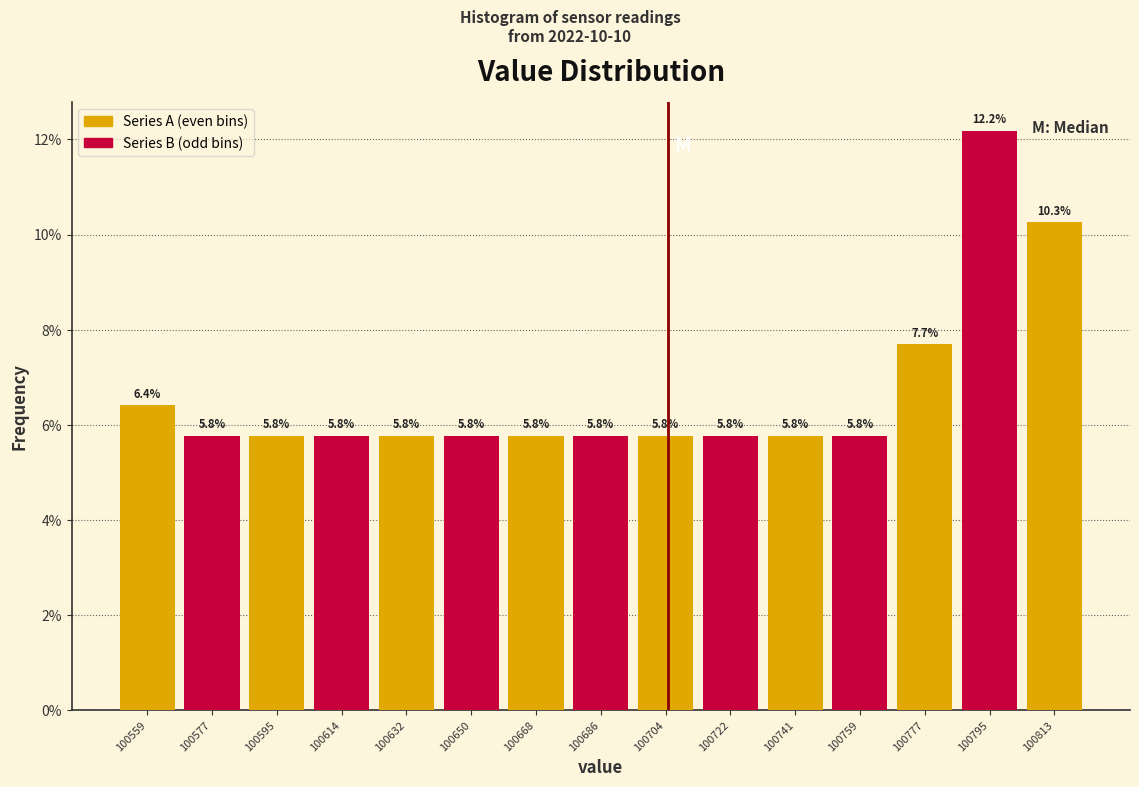

What is the height of the bar covering 100732 to 100750 on the x-axis? The bar edges are not printed on the chart, so give them approximately, as read against the axis.

5.8